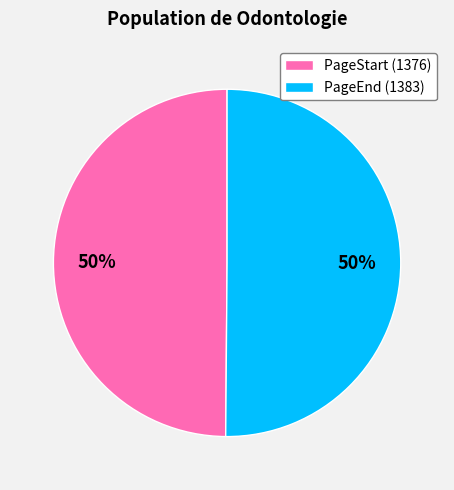

How many segments does this pie chart have?

2